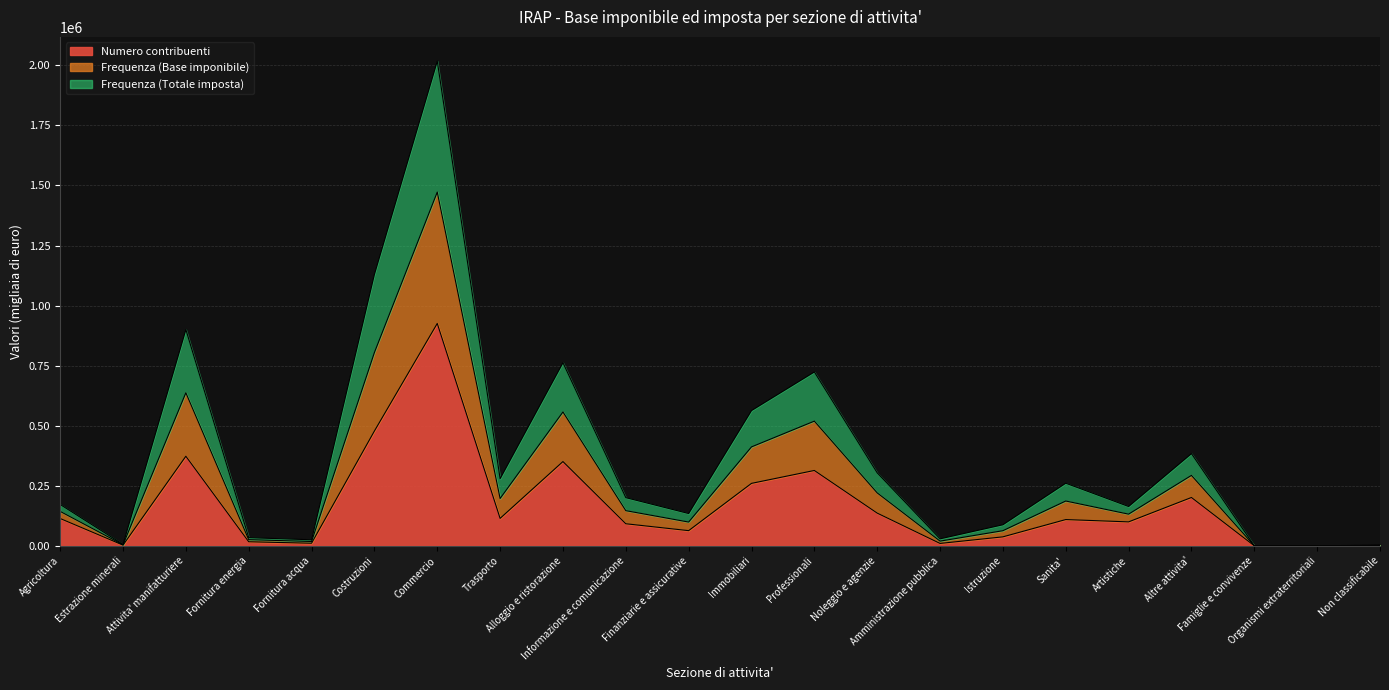

What is the maximum value for Numero contribuenti?

925566